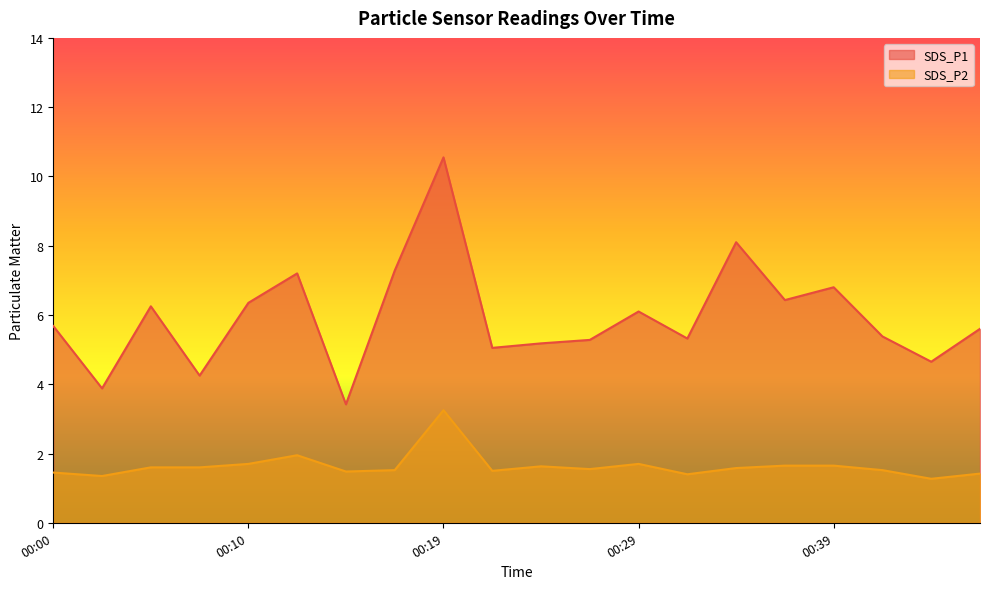

Is it true that SDS_P2 equals 2.3 at 00:00?

False